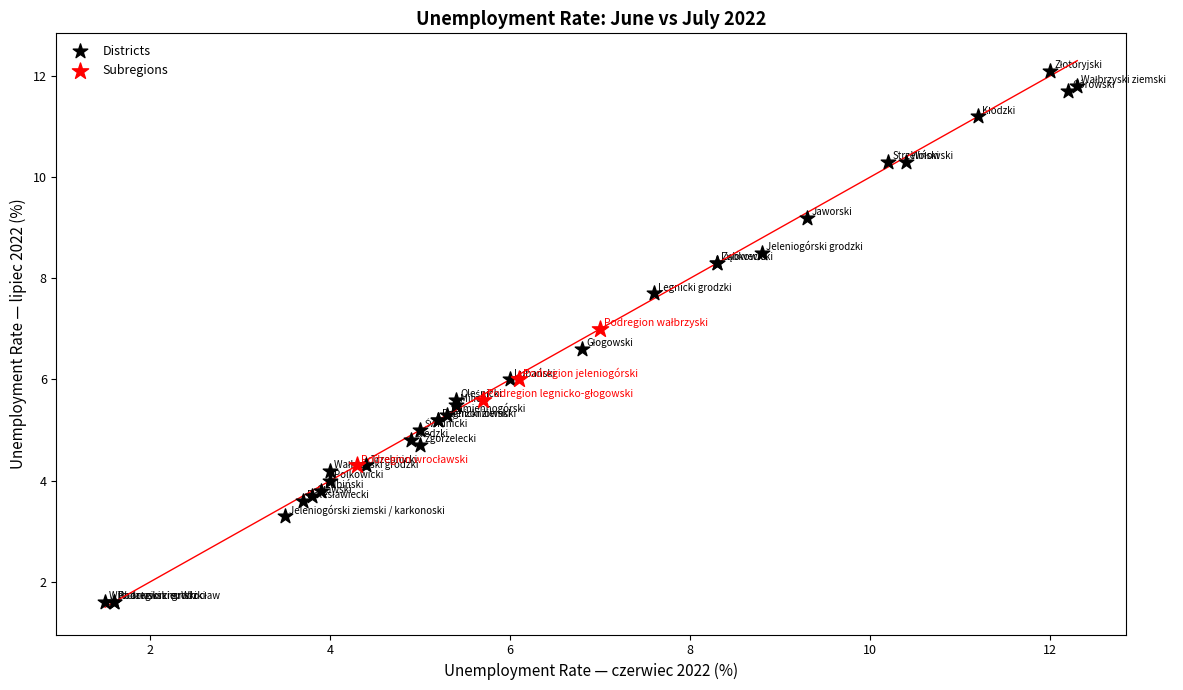

Which series has the largest Y range (max minus min)?

Districts